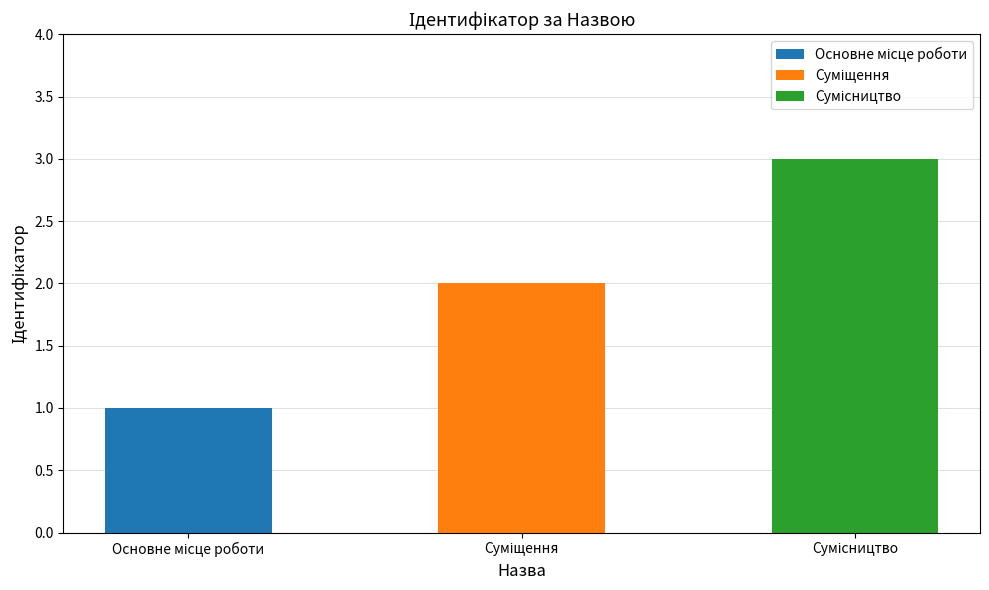

Which label corresponds to the smallest value in the chart?

Основне місце роботи